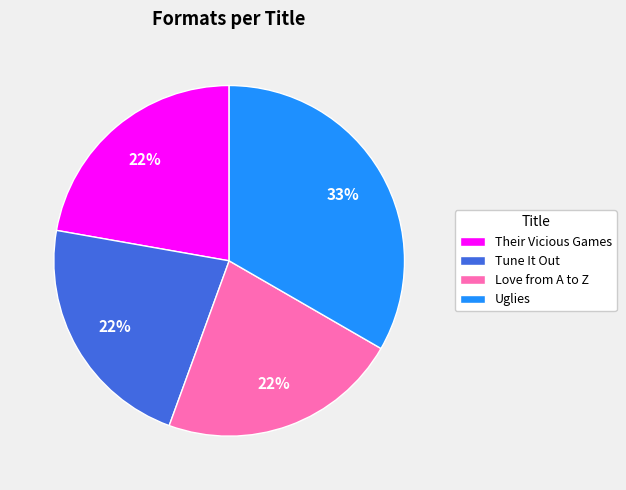

To the nearest percent, what portion does Their Vicious Games represent?

22%